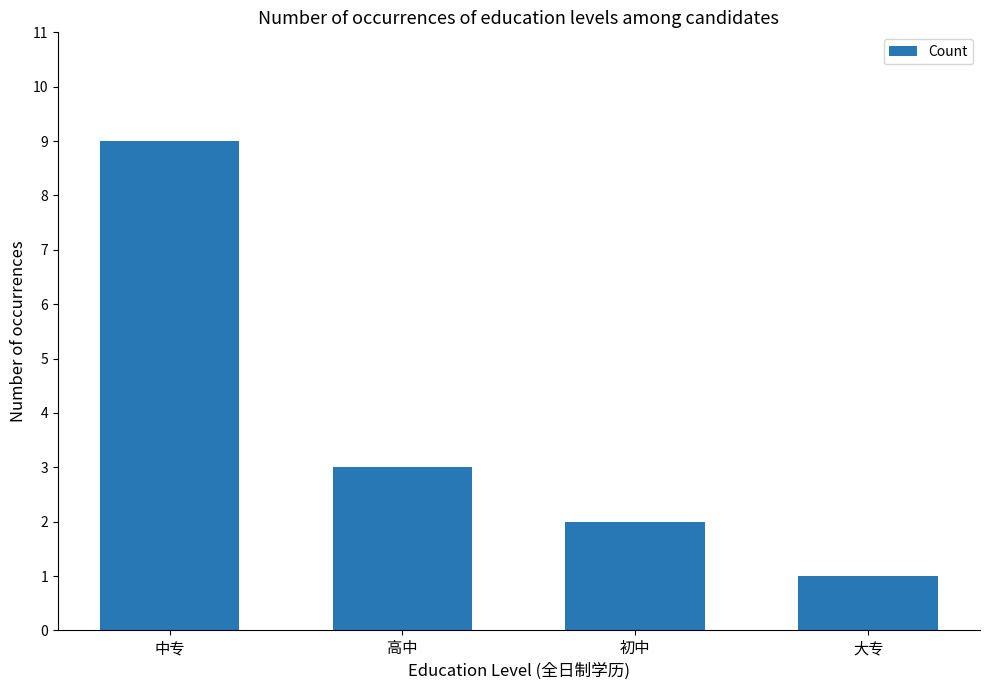

Between 大专 and 高中, which is larger?

高中